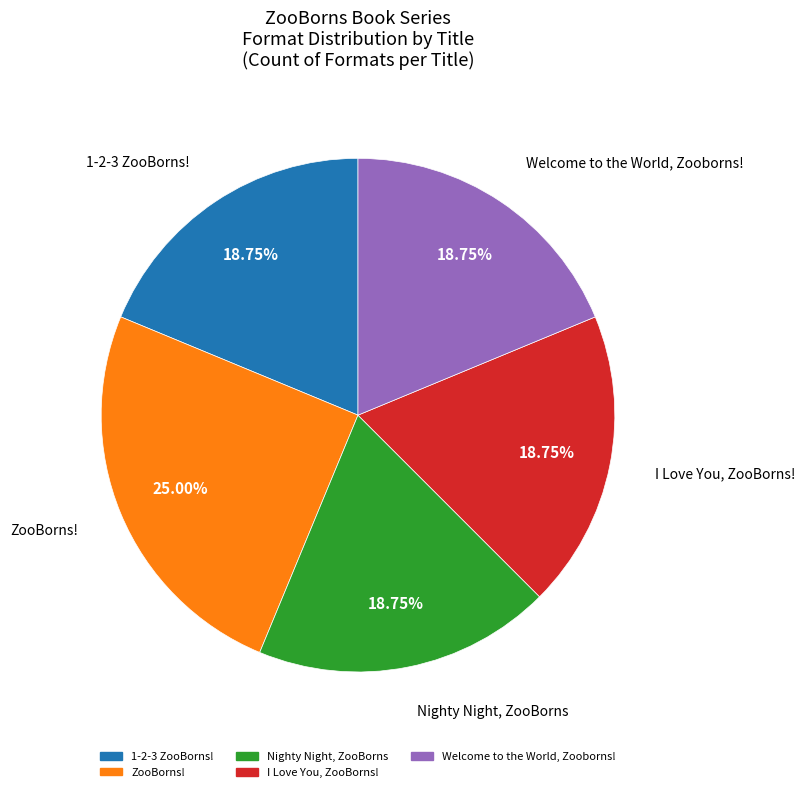

Between Nighty Night, ZooBorns and ZooBorns!, which is larger?

ZooBorns!